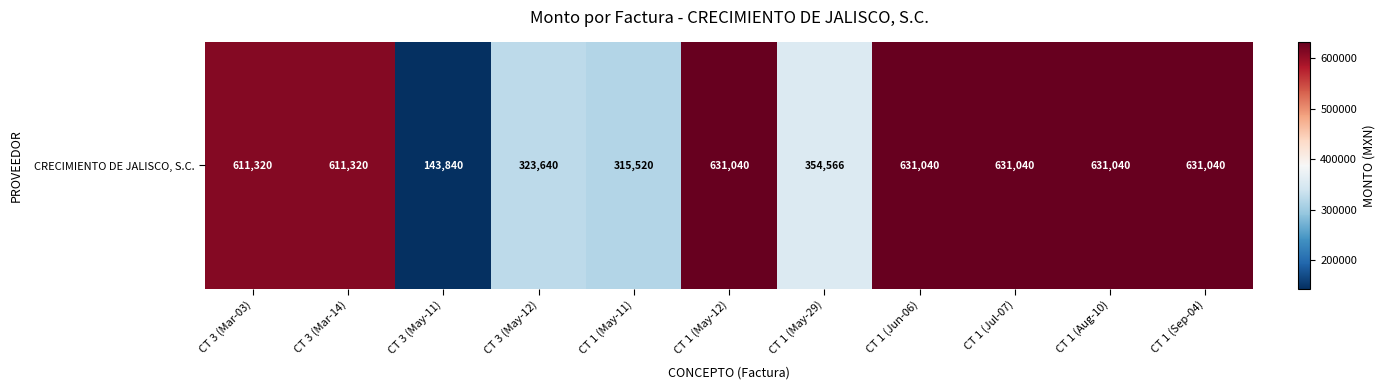

What is the minimum value shown in the chart?

143840.0